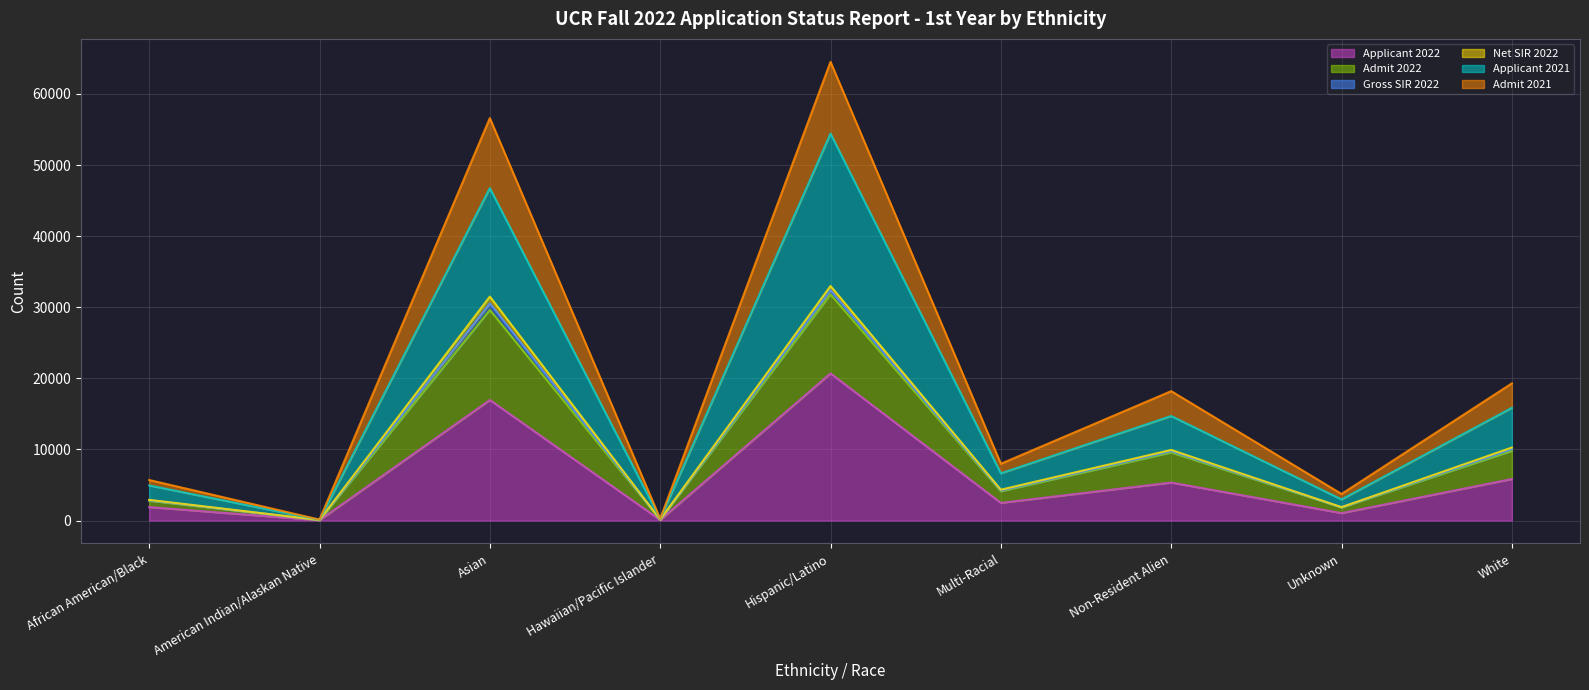

What is the difference between the Applicant 2021 values at American Indian/Alaskan Native and White?

15745